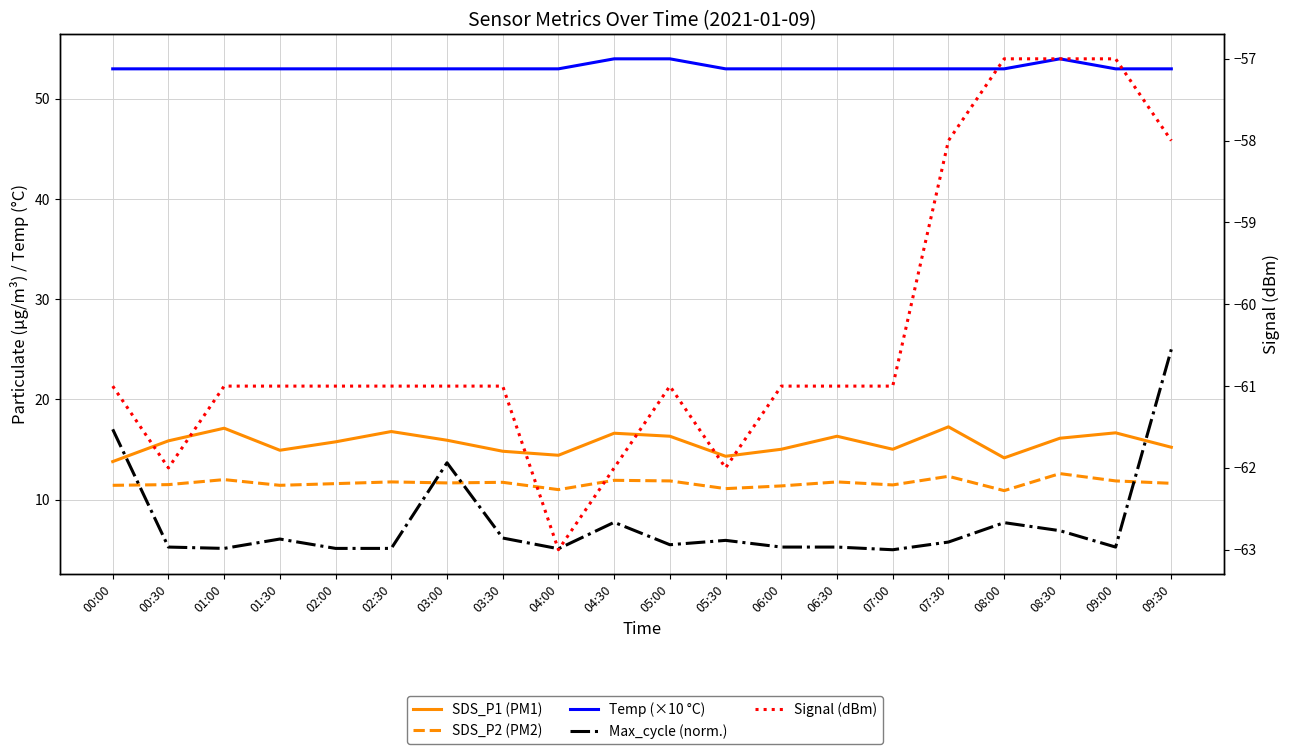

What position from the right is 09:00?

2